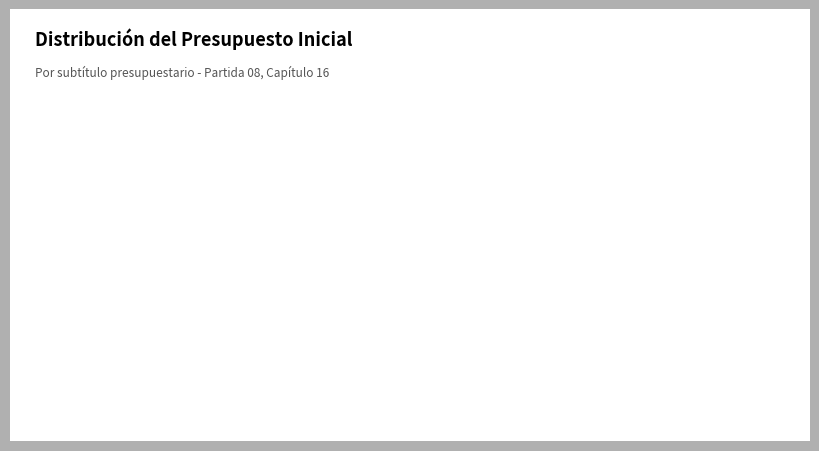

Is BIENES Y SERVICIOS the majority of the pie?

No